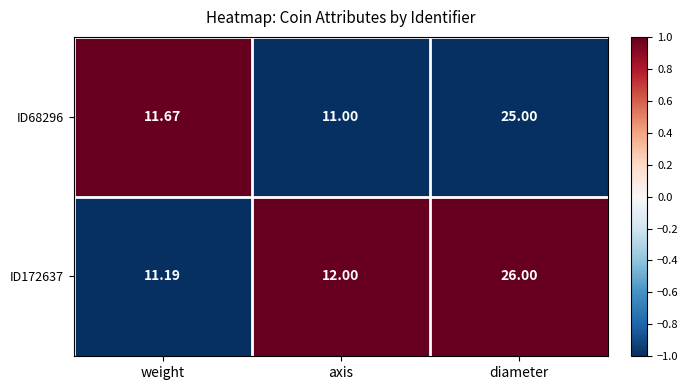

At which category is the sum across all series the highest?

diameter